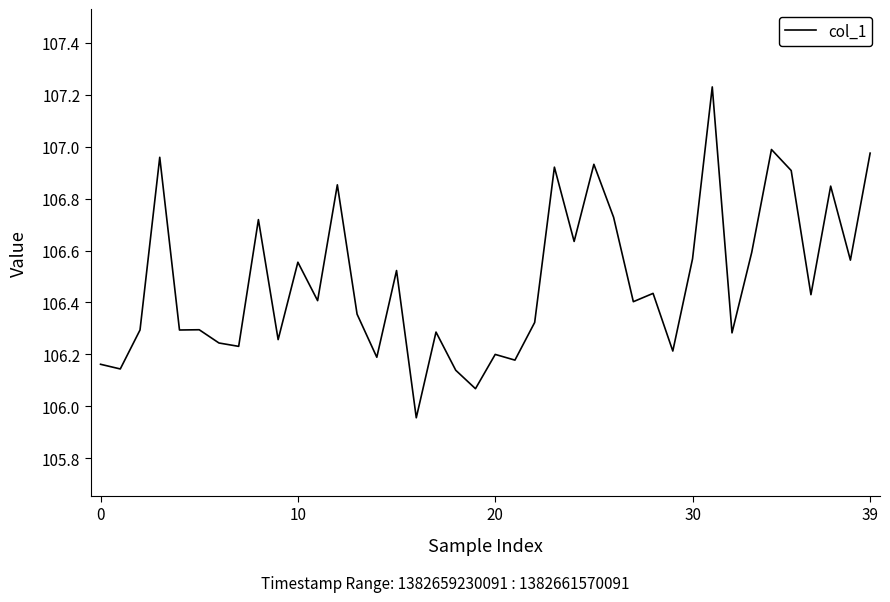

Is it true that the value at 20 is 73.4?

False